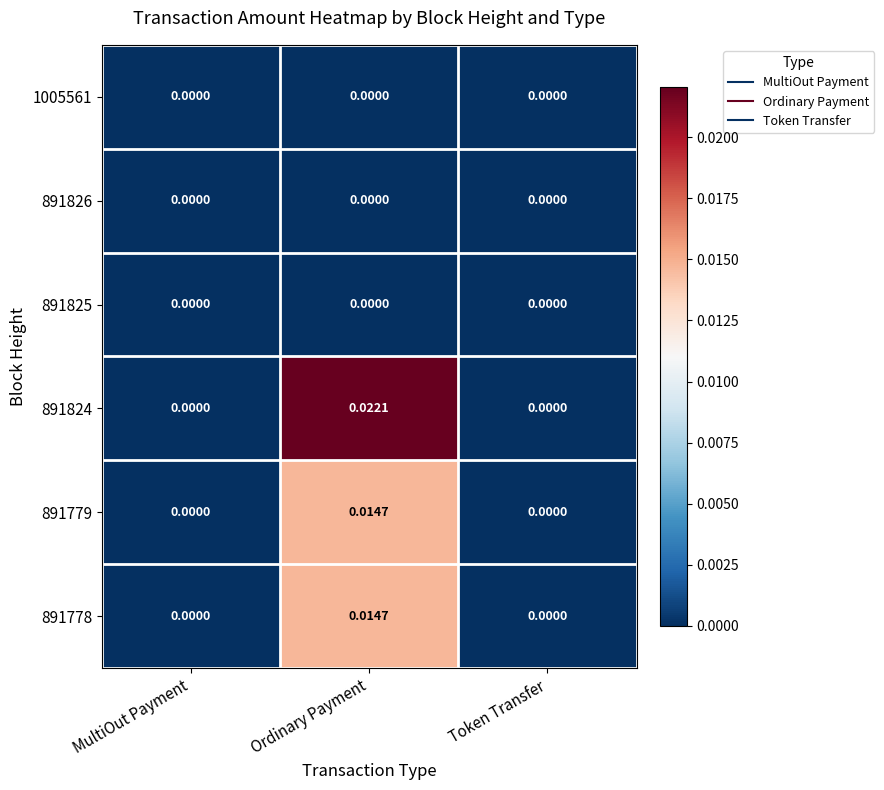

At which category does the chart reach its peak across all series?

Ordinary Payment